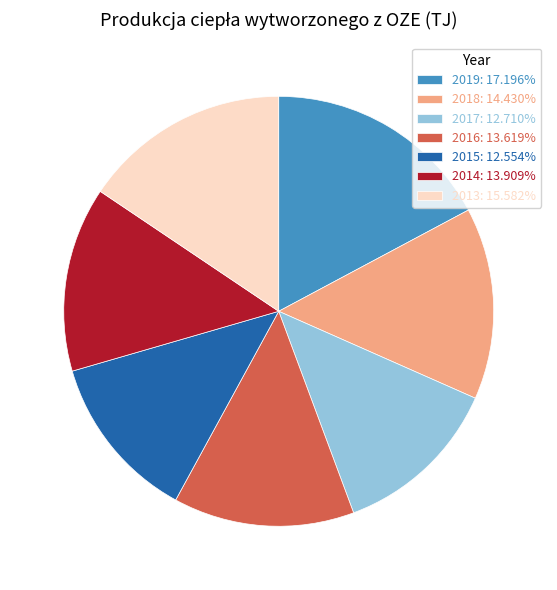

Which category has the biggest portion of the pie?

2019